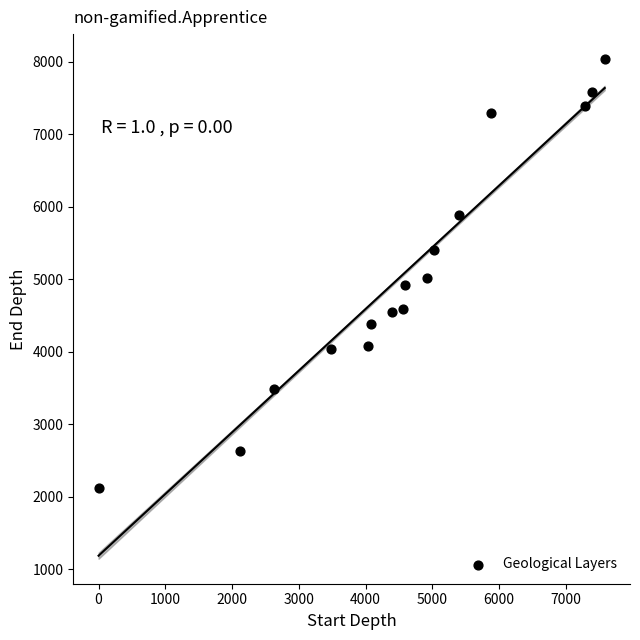

What is the range of Y values (max minus min)?

5924